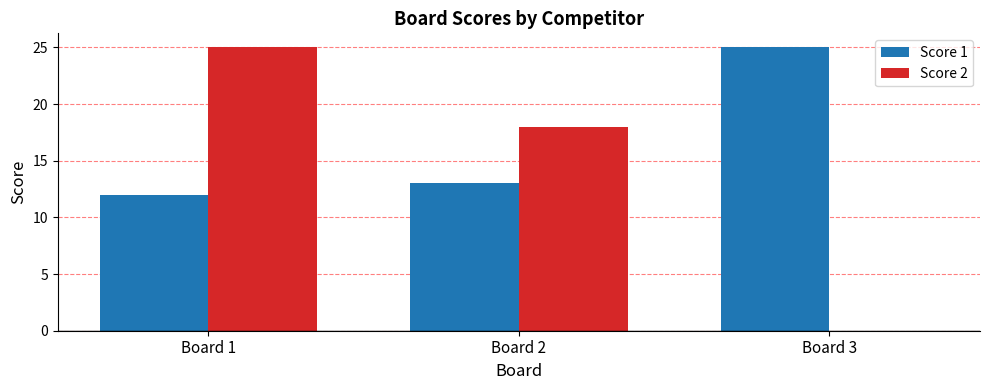

Read the Score 2 value at Board 1, to the nearest 5.

25